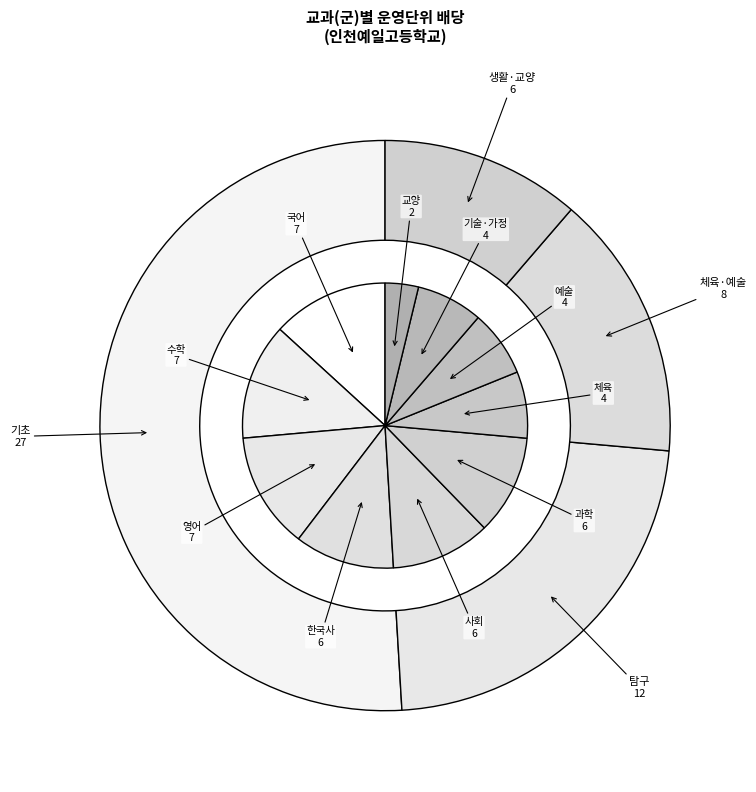

Which slice is the largest?

국어